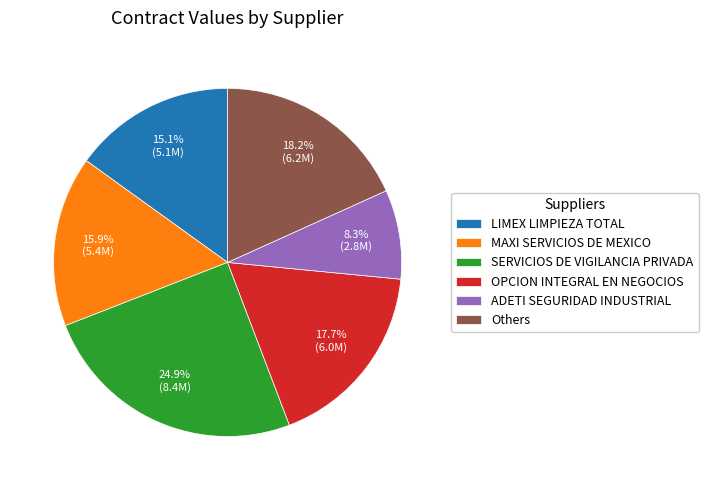

Which category has the biggest portion of the pie?

SERVICIOS DE VIGILANCIA PRIVADA